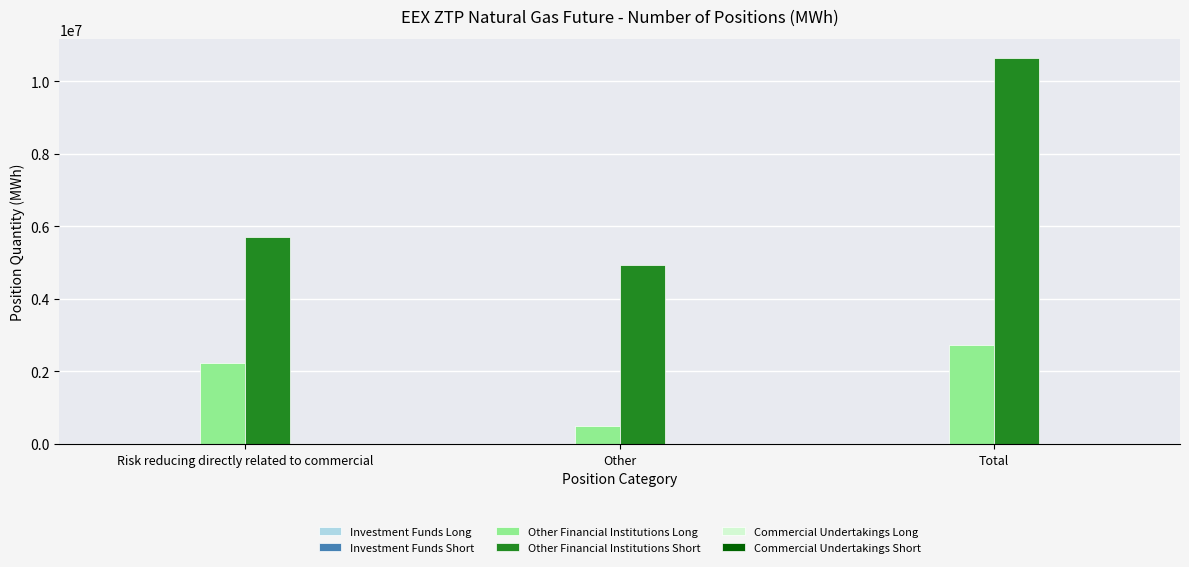

How many data points in Other Financial Institutions Long are less than 2225985?

1